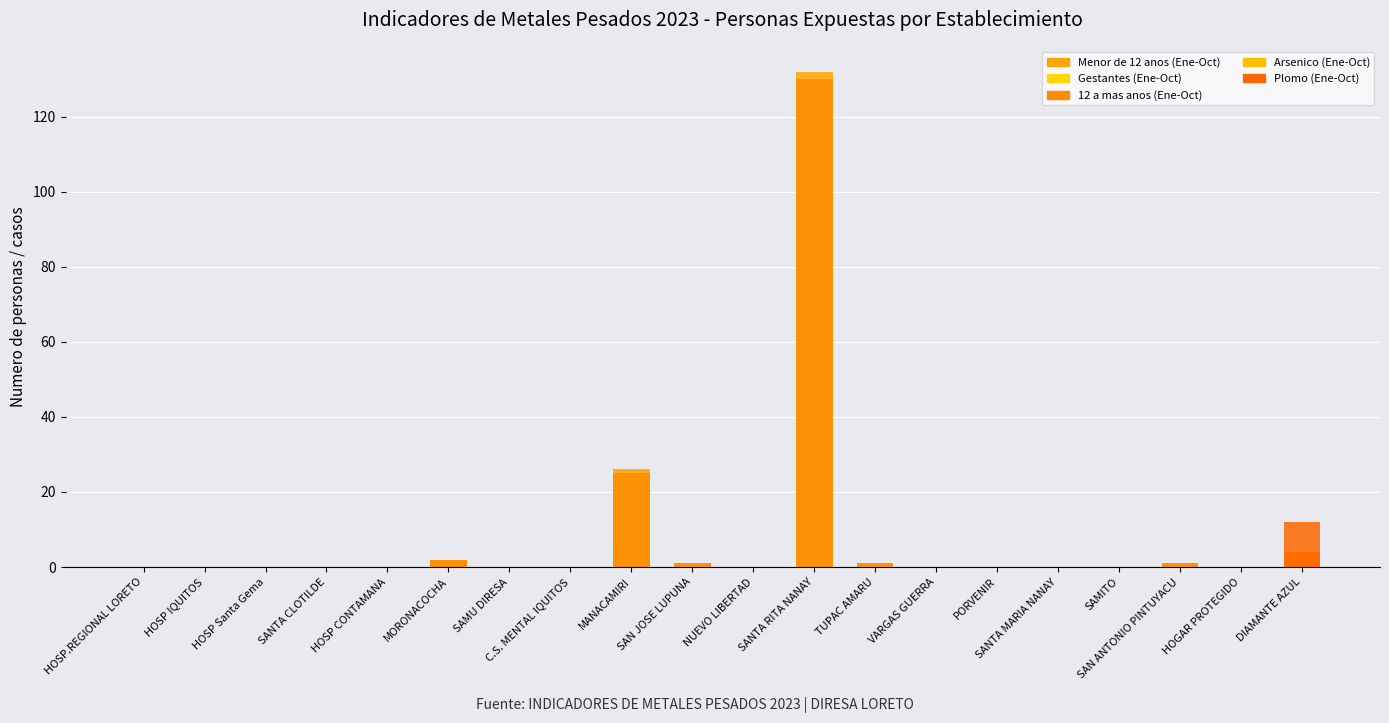

Which series changed the most between NUEVO LIBERTAD and SANTA MARIA NANAY?

Menor de 12 anos (Ene-Oct)